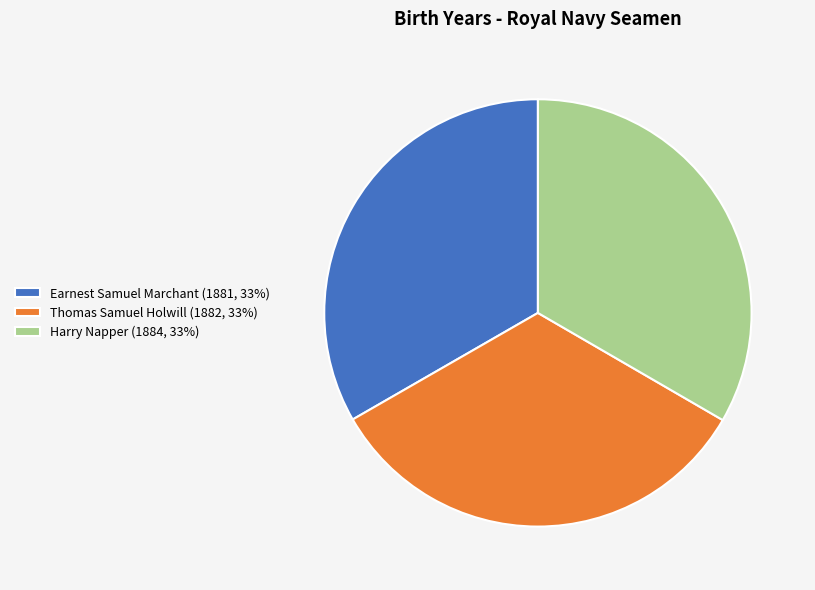

The Thomas Samuel Holwill slice represents 33% of the pie. True or false?

True